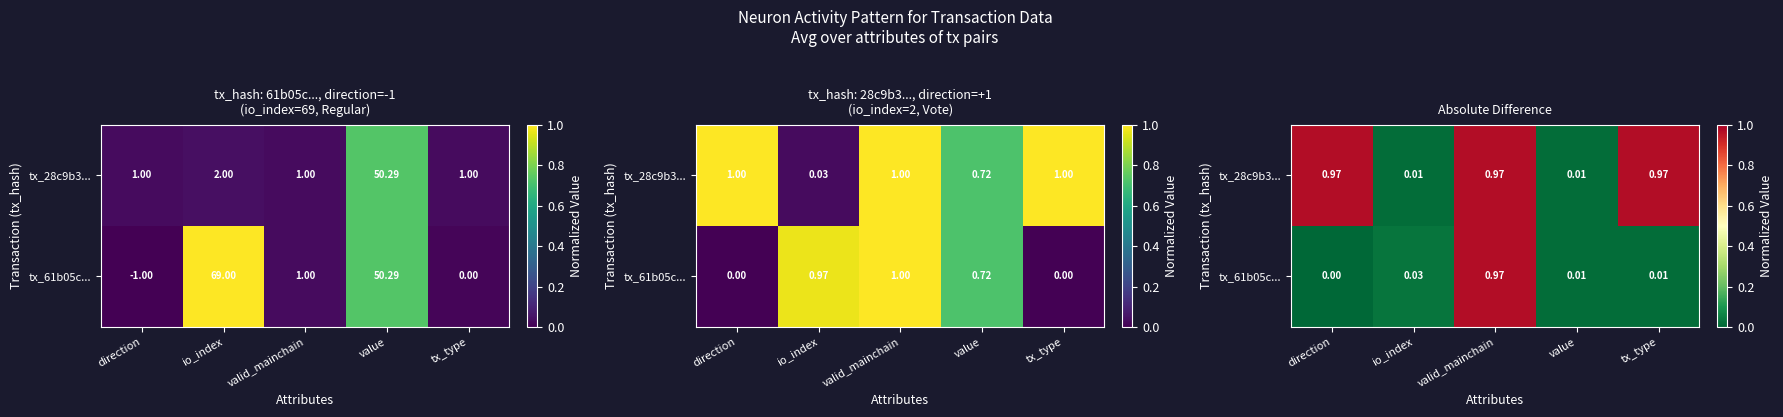

At which category is the sum across all series the highest?

valid_mainchain